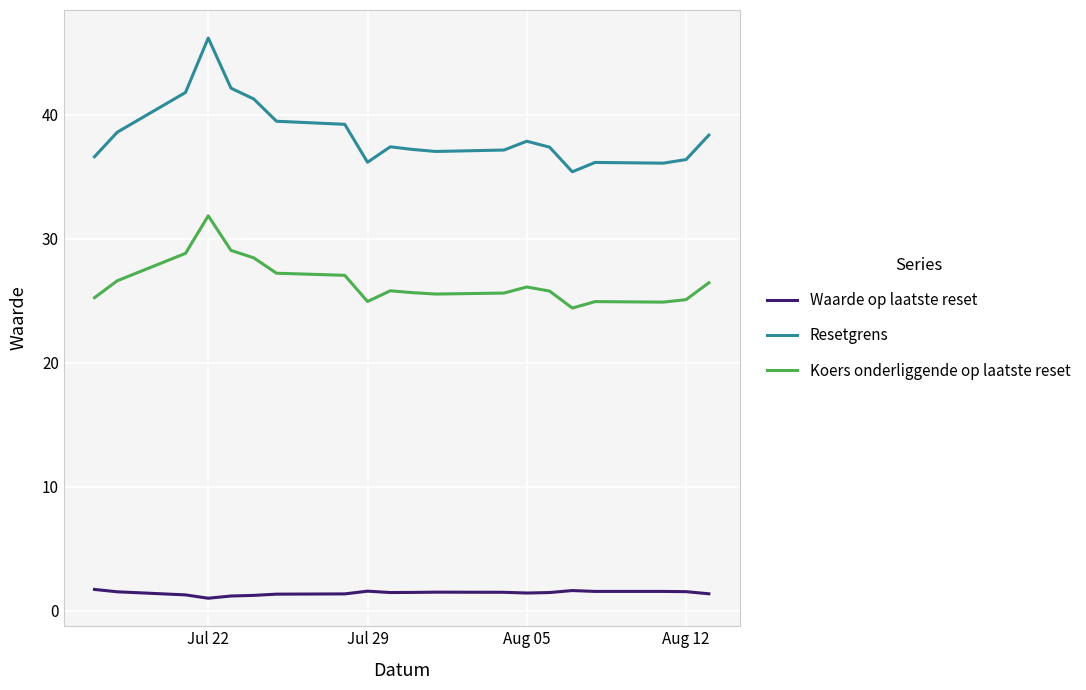

True or false: Resetgrens and Koers onderliggende op laatste reset cross at least once.

False